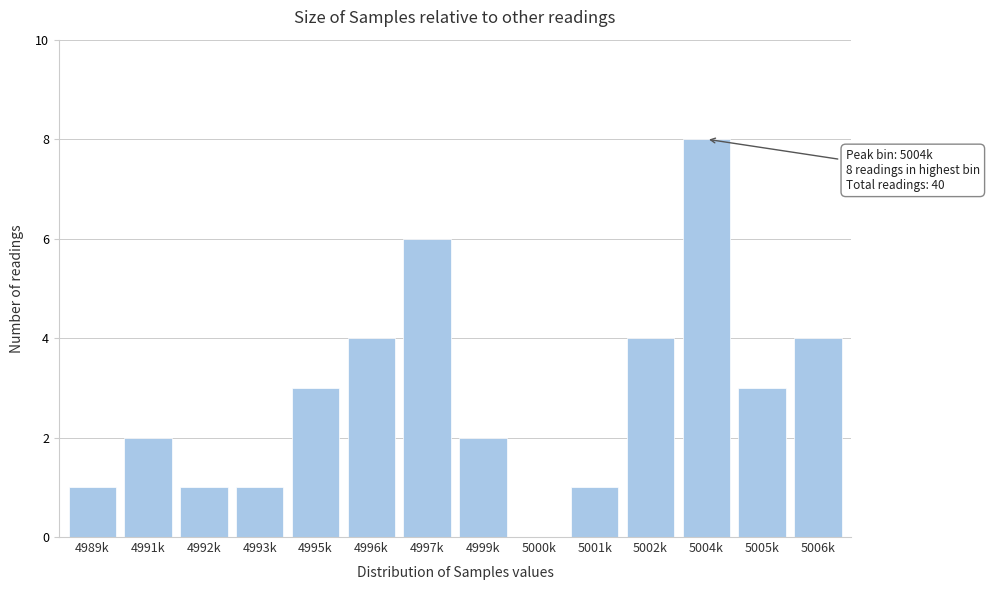

Reading left to right, transcribe all the data shown in this chart.

4989k=1	4991k=2	4992k=1	4993k=1	4995k=3	4996k=4	4997k=6	4999k=2	5000k=0	5001k=1	5002k=4	5004k=8	5005k=3	5006k=4